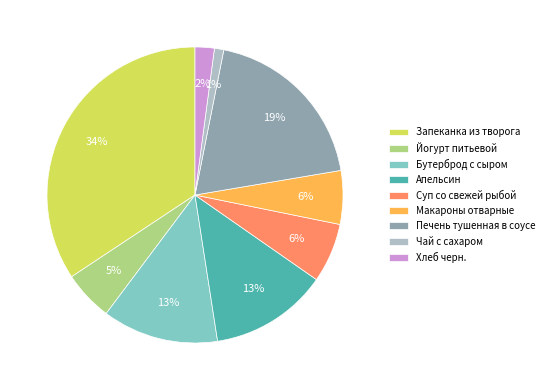

Which has a higher value, Апельсин or Чай с сахаром?

Апельсин